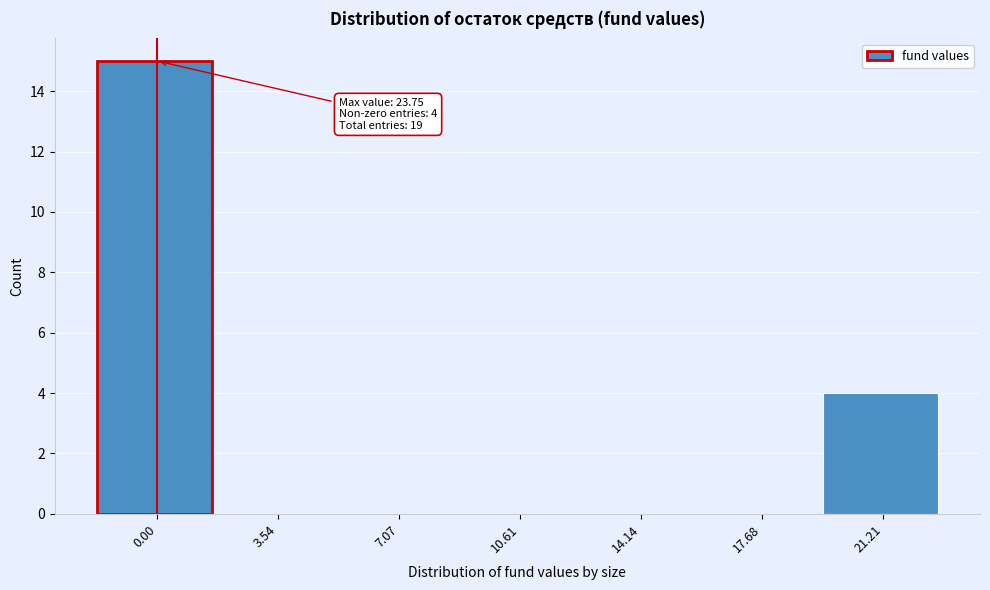

Reading left to right, extract all data points from this chart.

0.00=15	3.54=0	7.07=0	10.61=0	14.14=0	17.68=0	21.21=4